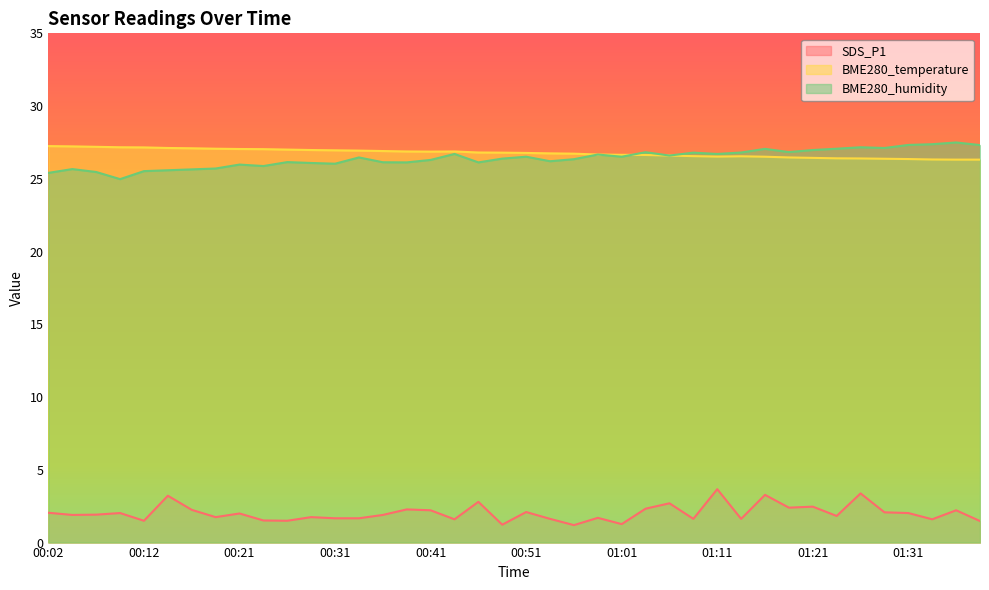

What is the spread (max minus min) of values at 00:54?

25.1